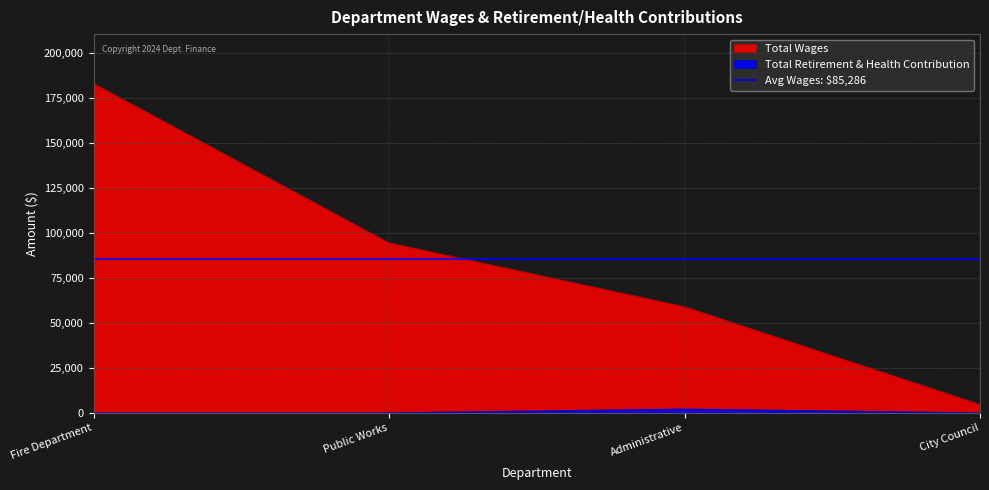

Where is the first local maximum for Total Retirement & Health Contribution?

Administrative